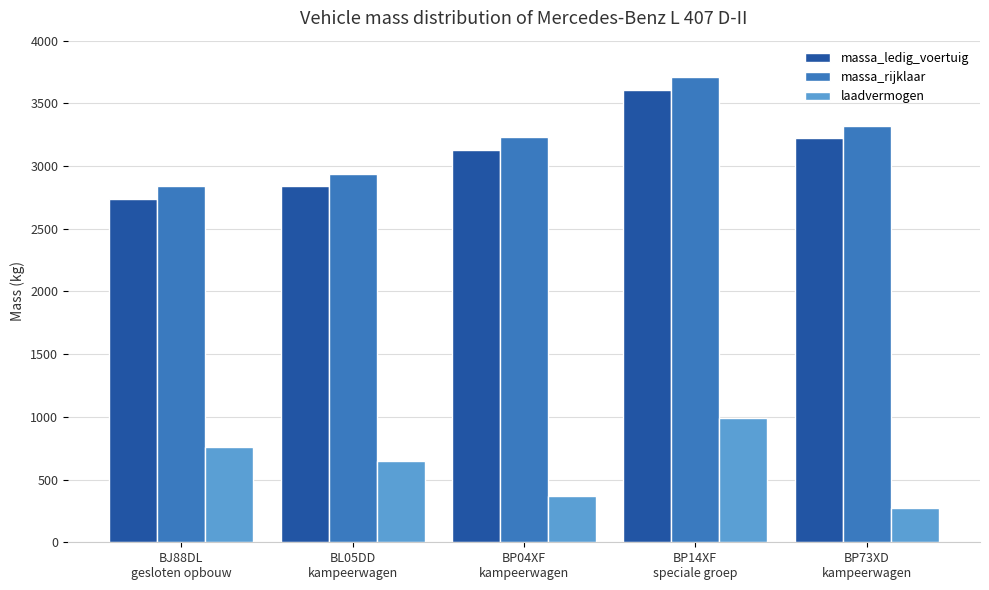

What is the difference between the highest and lowest values at BP14XF
speciale groep?

2720